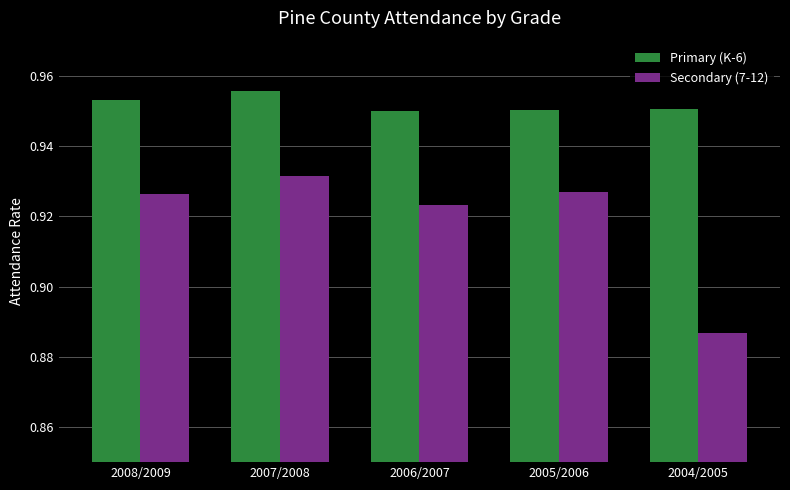

Are the bars grouped side by side (vs. stacked)?

Yes